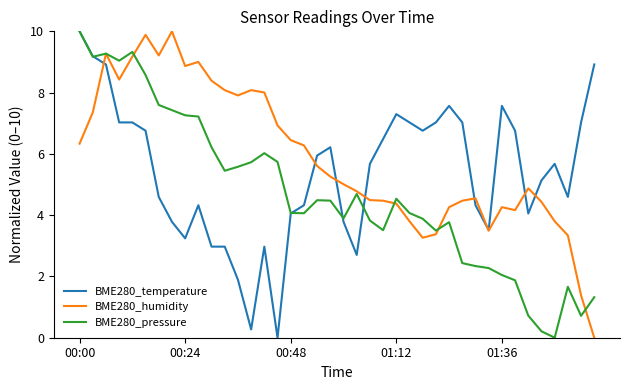

What is the difference between the second highest and minimum values in the BME280_humidity series?

9.9